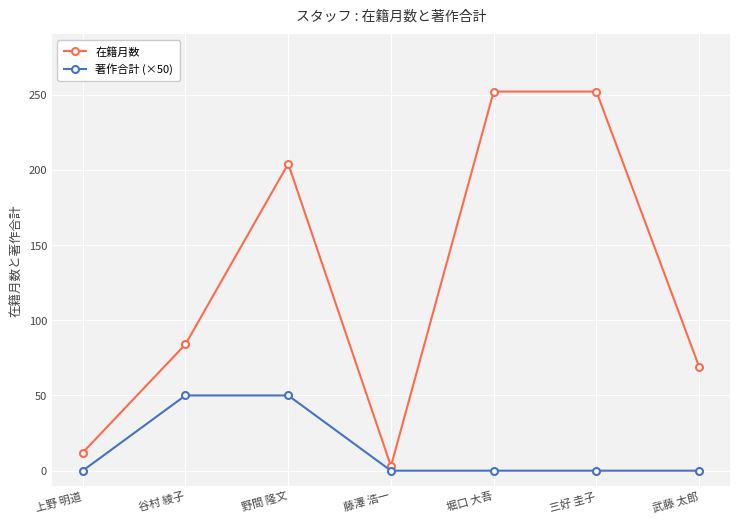

List the series in order of their peak value, lowest first.

著作合計 (×50), 在籍月数